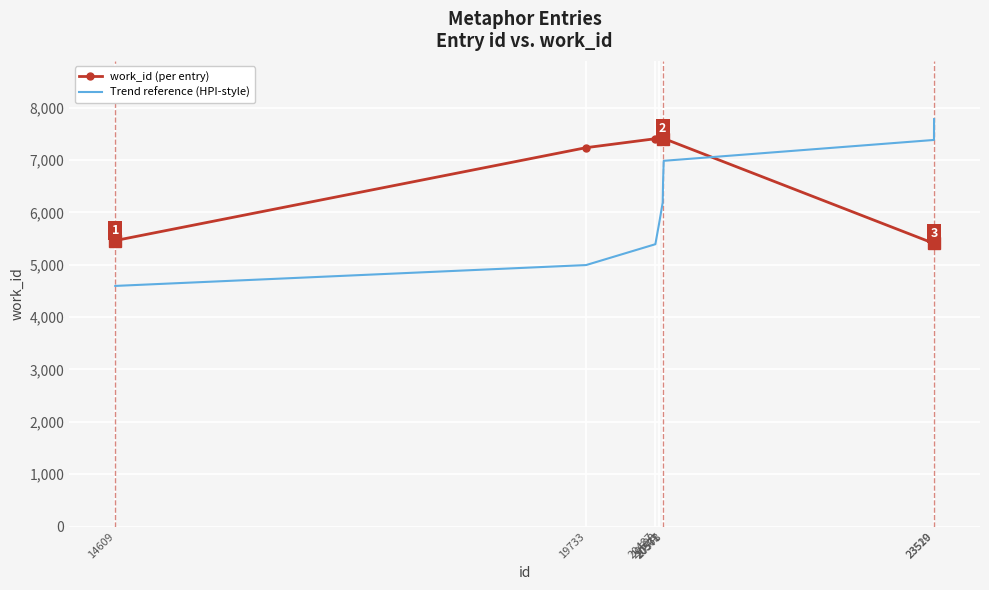

At 20578, list the series in order from largest to smallest.

work_id (per entry), Trend reference (HPI-style)